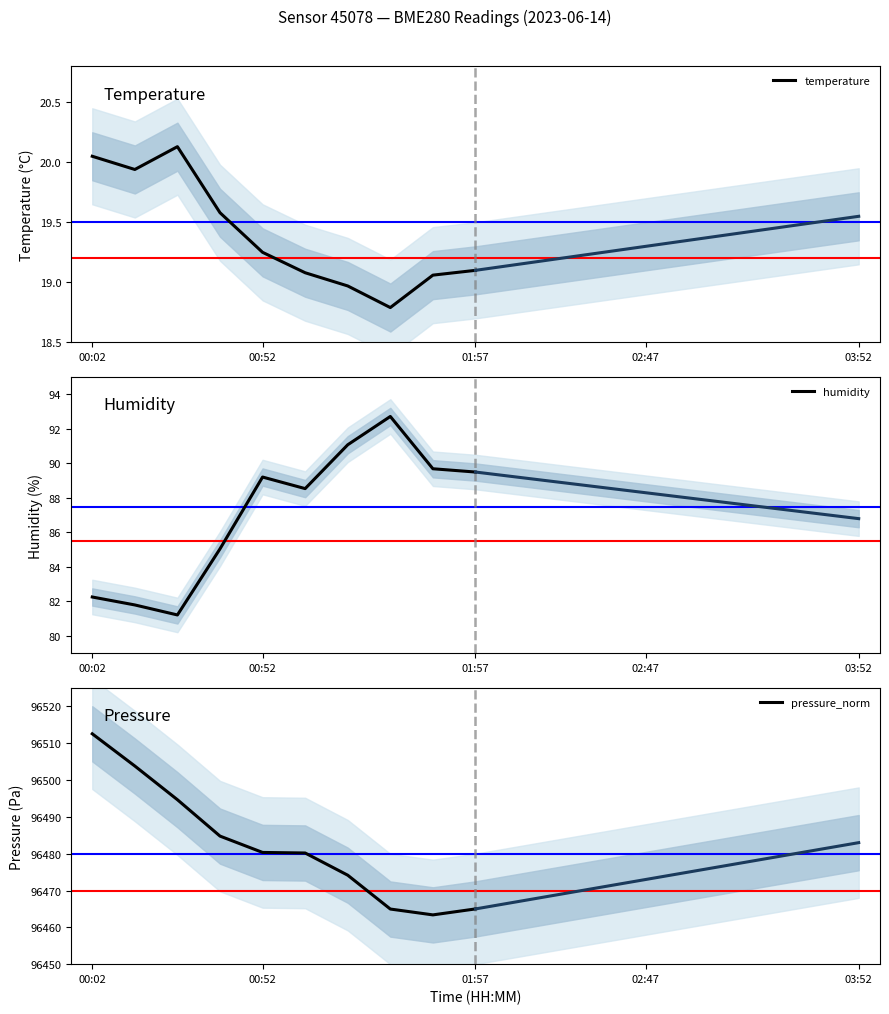

True or false: pressure_norm has more than 2 interior local peaks.

False